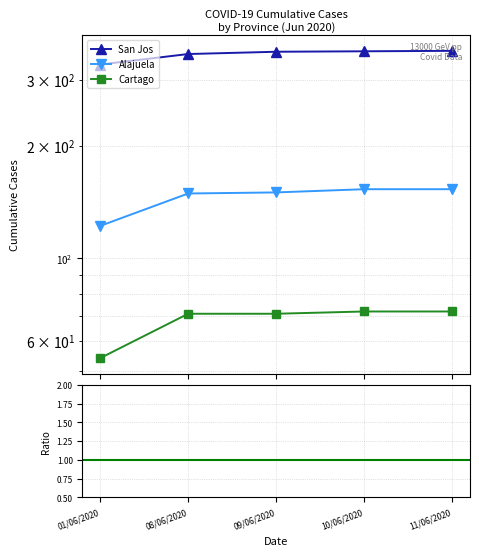

The Alajuela/SanJos series shows 0.4 at 01/06/2020. True or false?

True